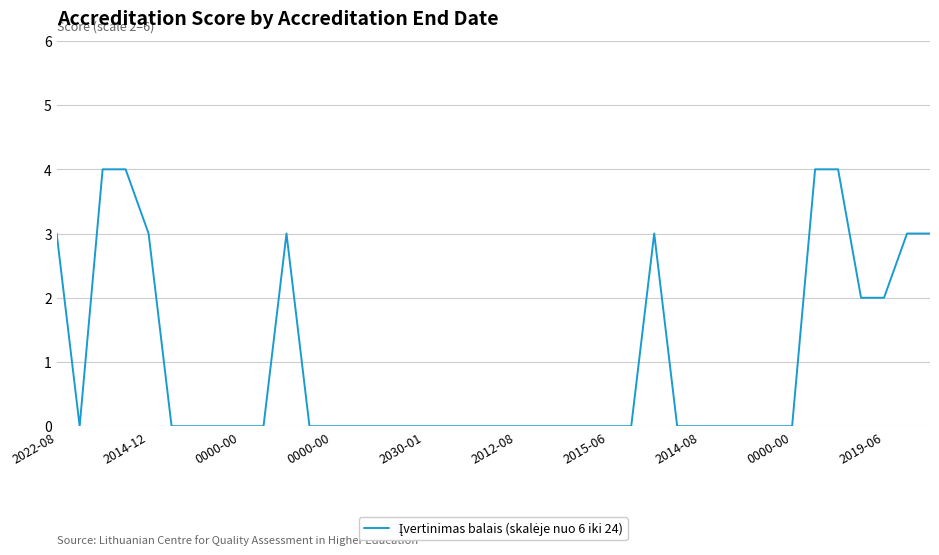

Is this an area chart (filled region under the line)?

No